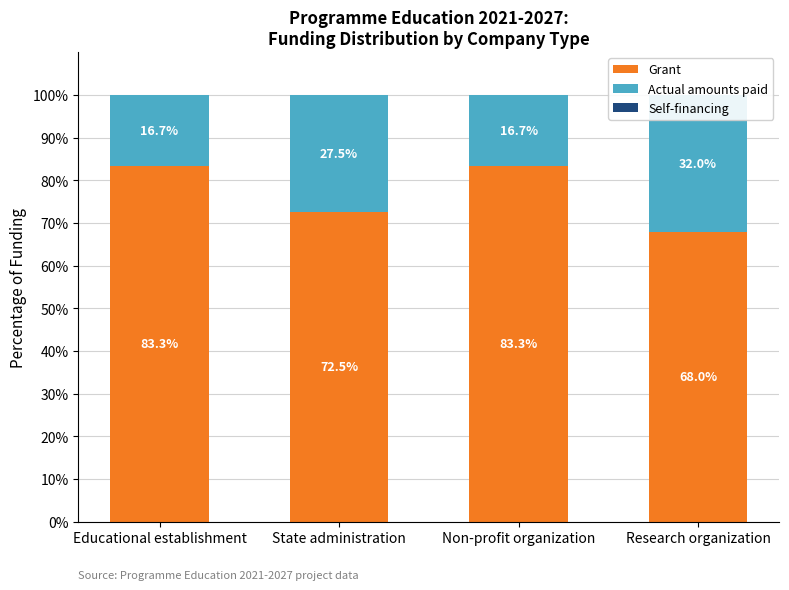

Which series changed the most between State administration and Research organization?

Grant